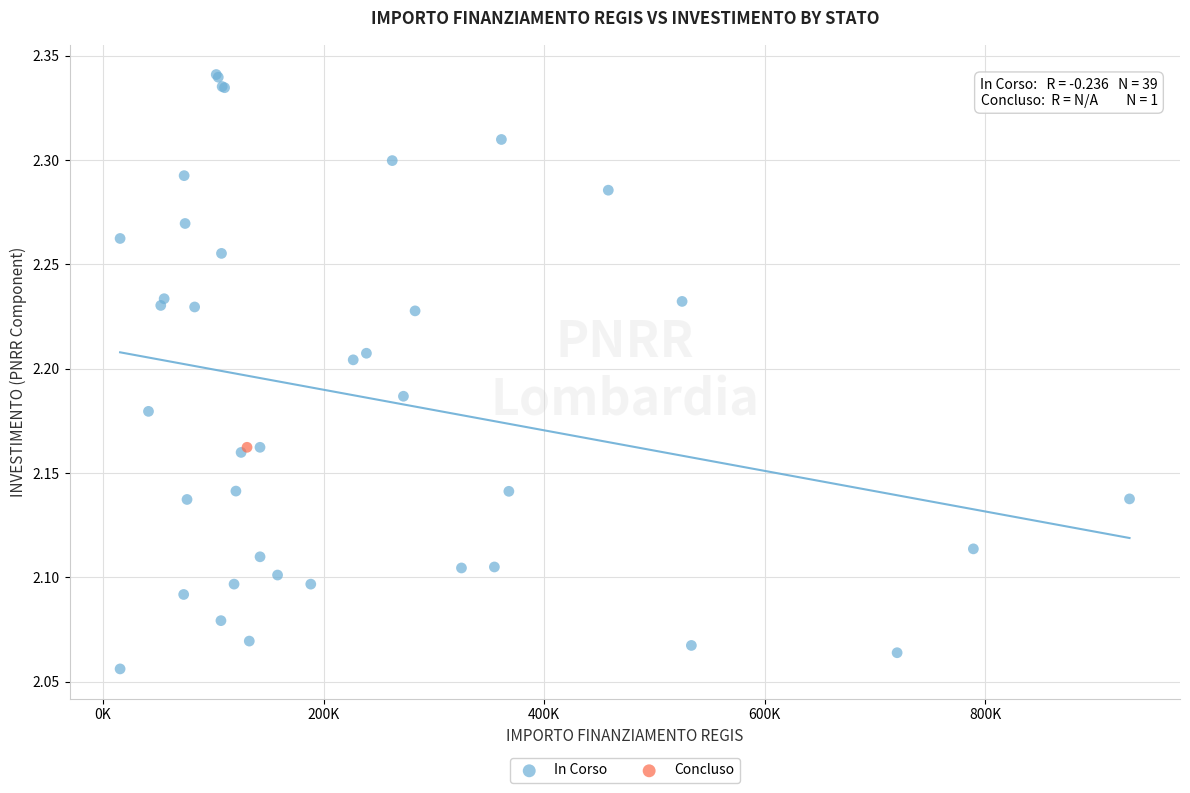

What are all the series names shown in the legend?

In Corso, Concluso